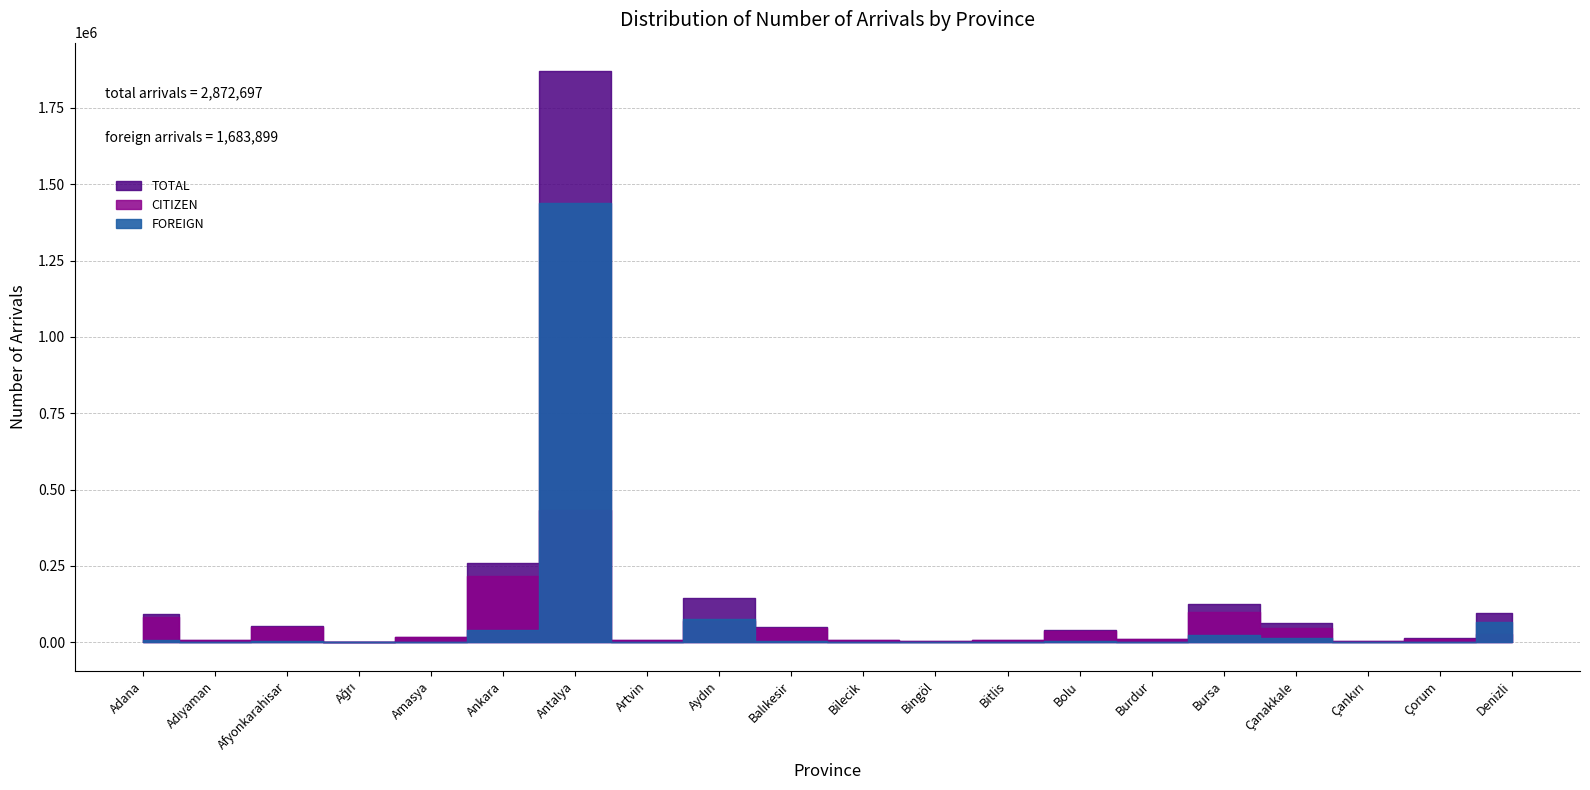

What is the total value across all series at Denizli?

188720